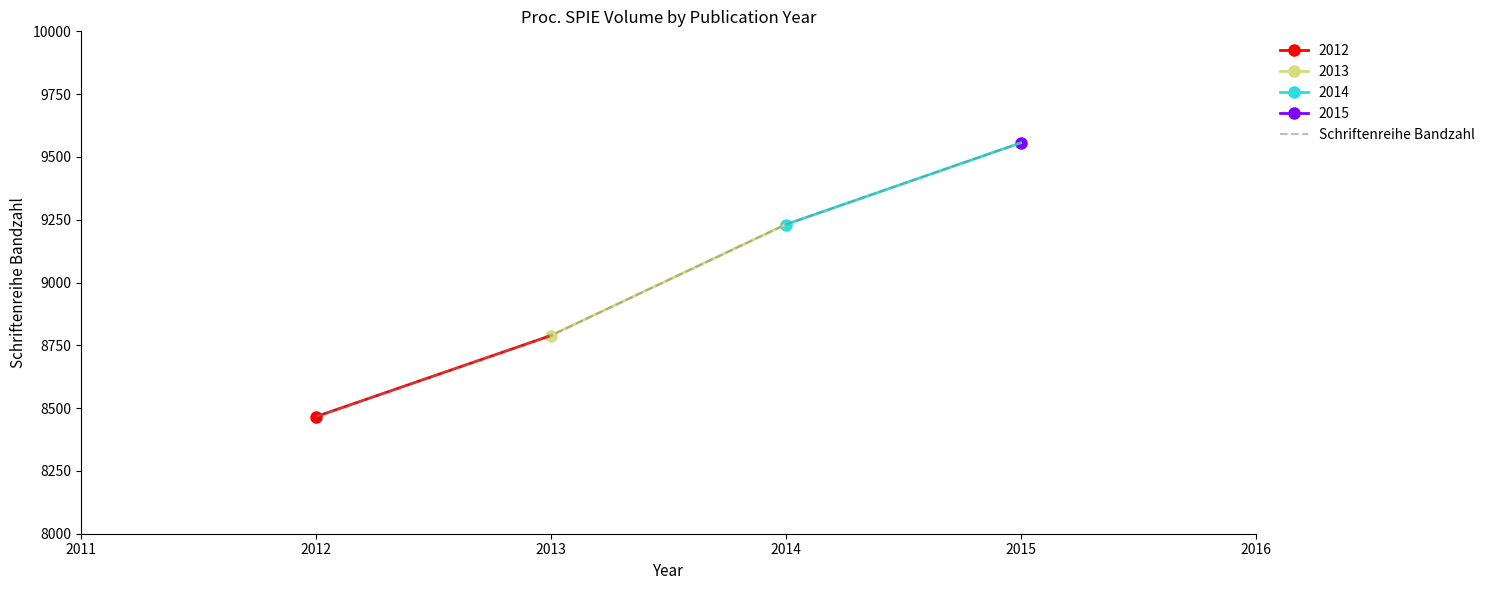

Where is Schriftenreihe Bandzahl nearest to the value 9011?

2014